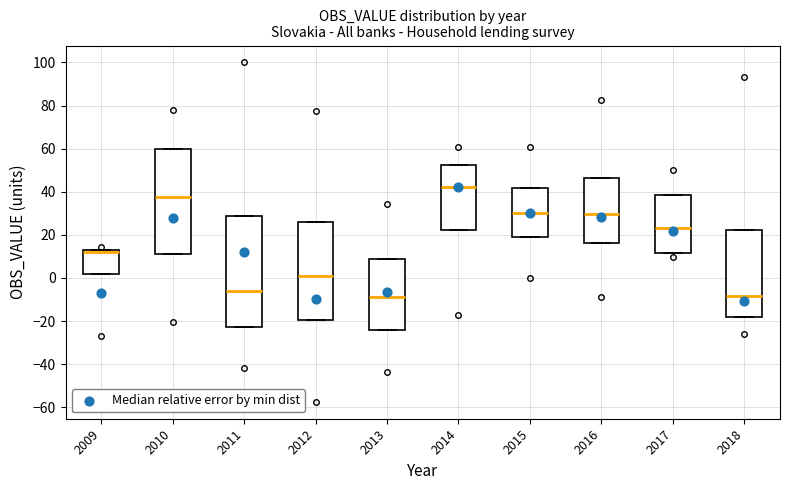

Reading left to right, read every box against the y-axis: the position of its median line, the range the box covers, and the ends of its whiskers. The values are not printed on the chart, so give them approximately, as read against the axis.

2009: median 12, box 2 to 14, whiskers 2 to 14
2010: median 38, box 12 to 60, whiskers 12 to 60
2011: median -6, box -22 to 28, whiskers -22 to 28
2012: median 0, box -20 to 26, whiskers -20 to 26
2013: median -8, box -24 to 8, whiskers -24 to 8
2014: median 42, box 22 to 52, whiskers 22 to 52
2015: median 30, box 18 to 42, whiskers 18 to 42
2016: median 30, box 16 to 46, whiskers 16 to 46
2017: median 24, box 12 to 38, whiskers 12 to 38
2018: median -8, box -18 to 22, whiskers -18 to 22